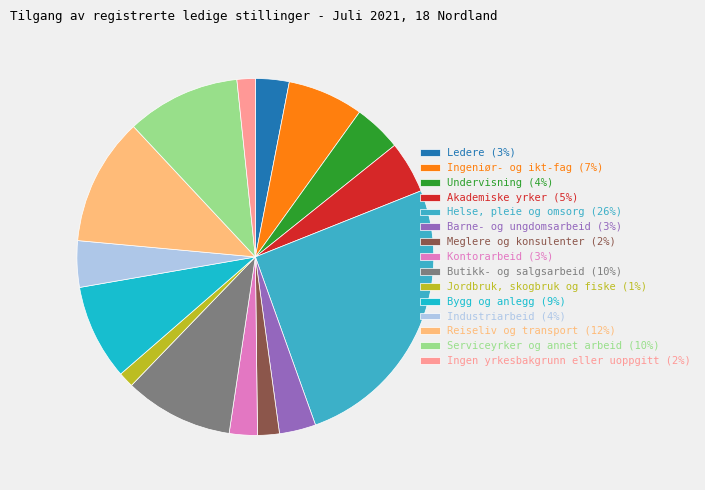

Between Industriarbeid and Kontorarbeid, which is larger?

Industriarbeid